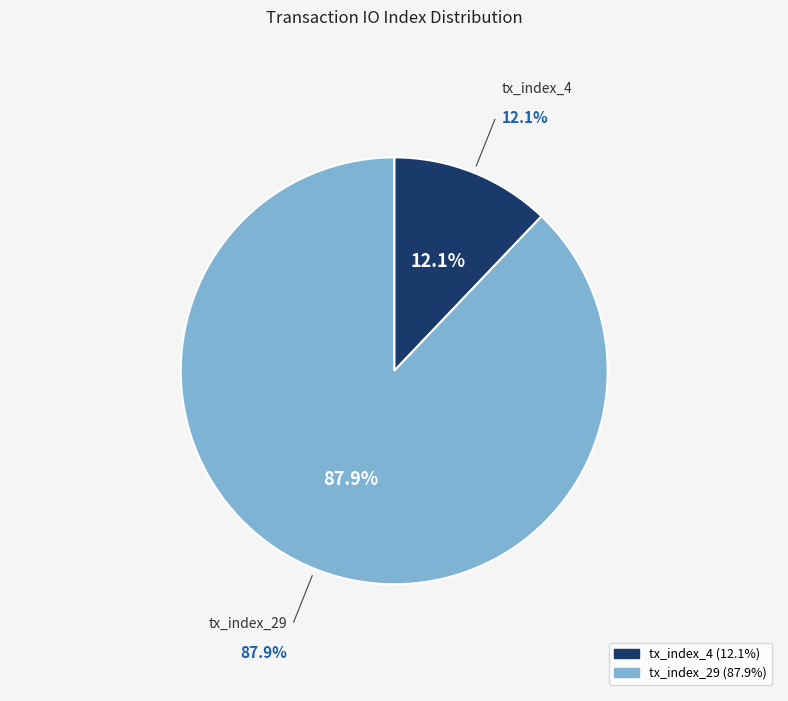

To the nearest percent, what is the combined percentage of tx_index_4 and tx_index_29?

100%